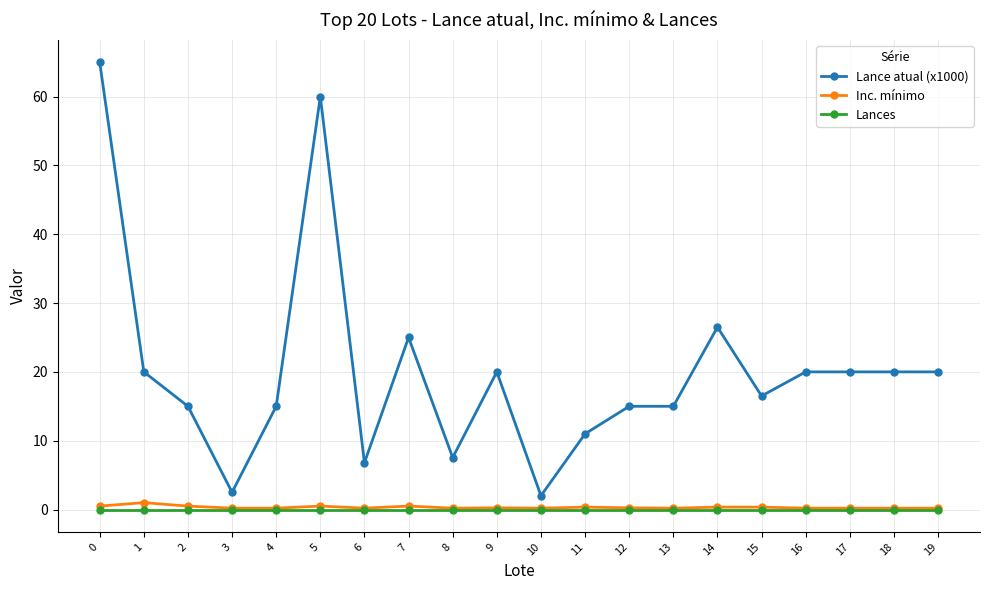

Does the chart have visible grid lines?

Yes